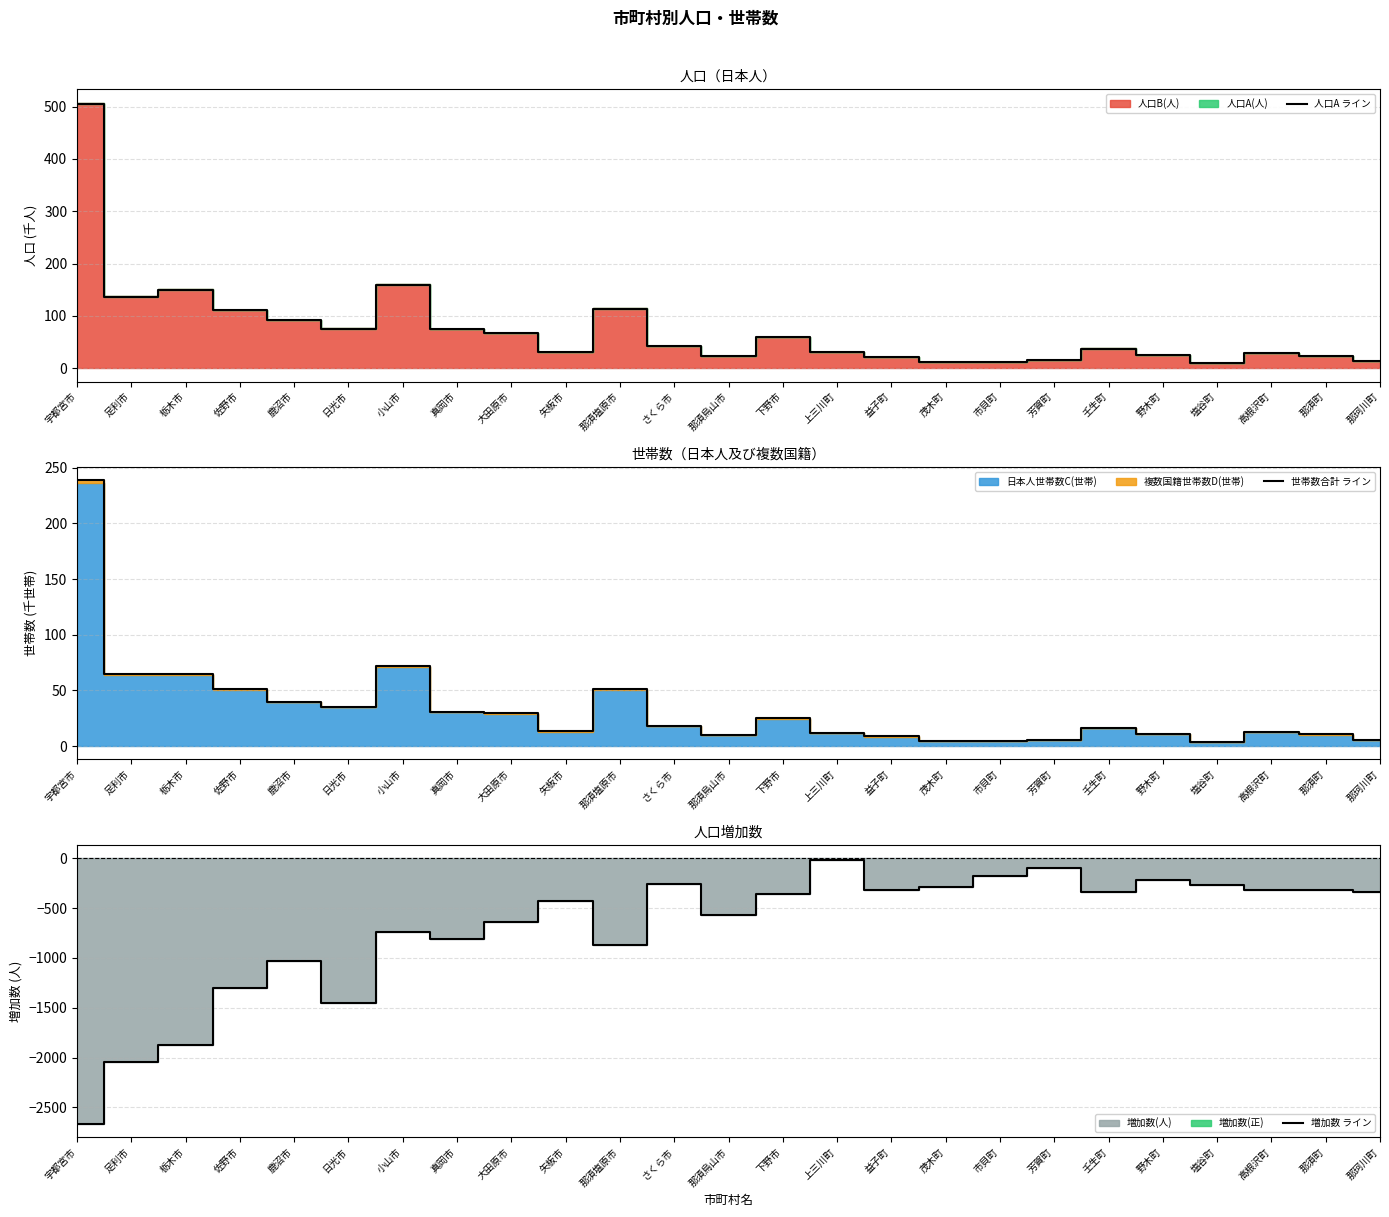

At which label does 世帯数合計 ライン reach its peak?

宇都宮市